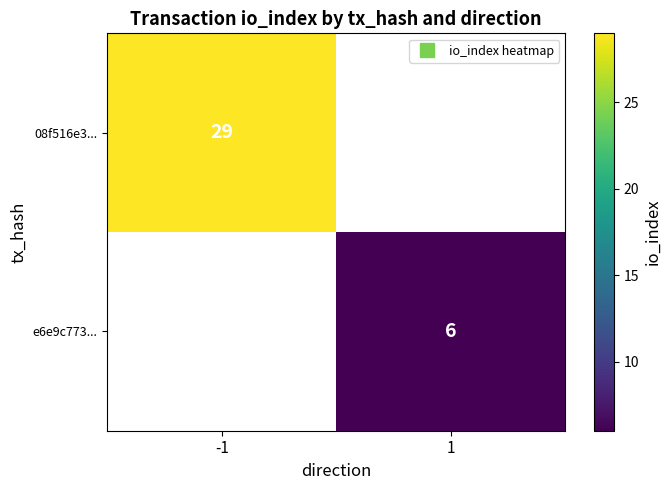

Is the value of 08f516e3... at 1 greater than the value of e6e9c773... at 1?

No